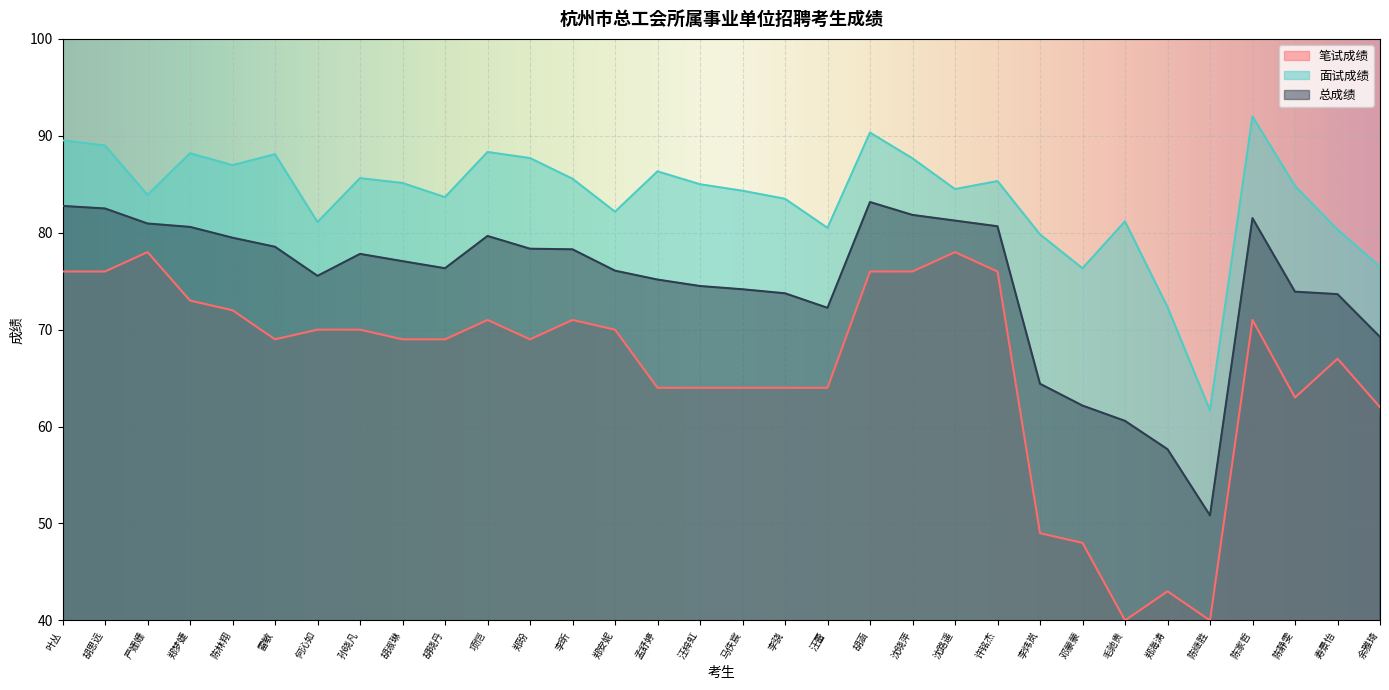

Rank the categories by 面试成绩 value from lowest to highest.

陈继胜, 郑海涛, 邓蒙蒙, 余雅琦, 李炜岚, 寿景怡, 汪蕾, 何沁如, 毛驰贵, 郑安妮, 李骁, 胡晓丹, 严姗姗, 马佚宸, 沈路遥, 陈静雯, 汪梓虹, 胡淑琳, 许铭杰, 李昕, 孙晓凡, 孟舒婷, 陈林翔, 沈晓萍, 郑玢, 雷敏, 郑梦婕, 项恺, 胡思远, 叶丛, 胡涵, 陈家哲